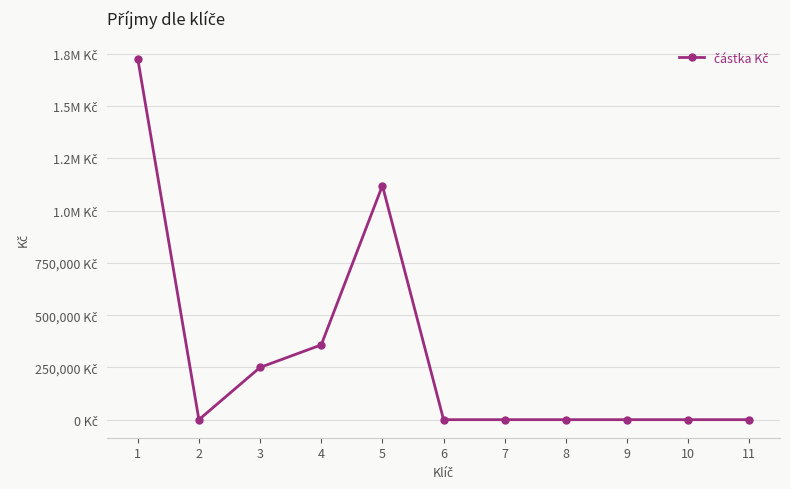

How many data points are above 0?

4